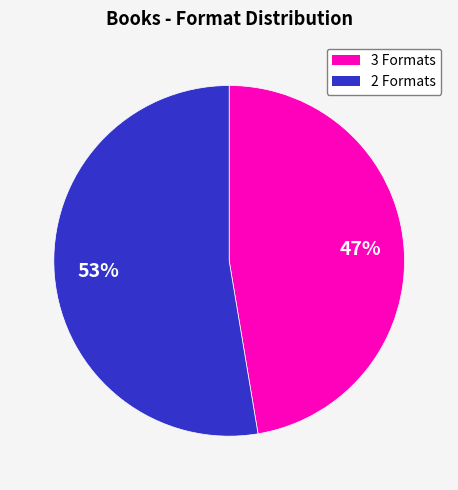

What is the smallest slice in the pie chart?

3 Formats